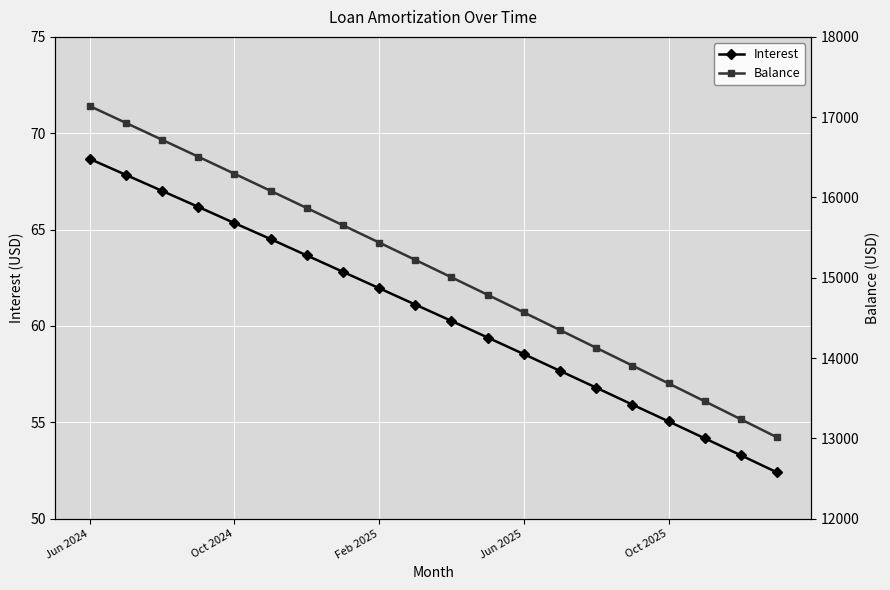

True or false: Interest has a value of 118.9 at Jun 2024.

False